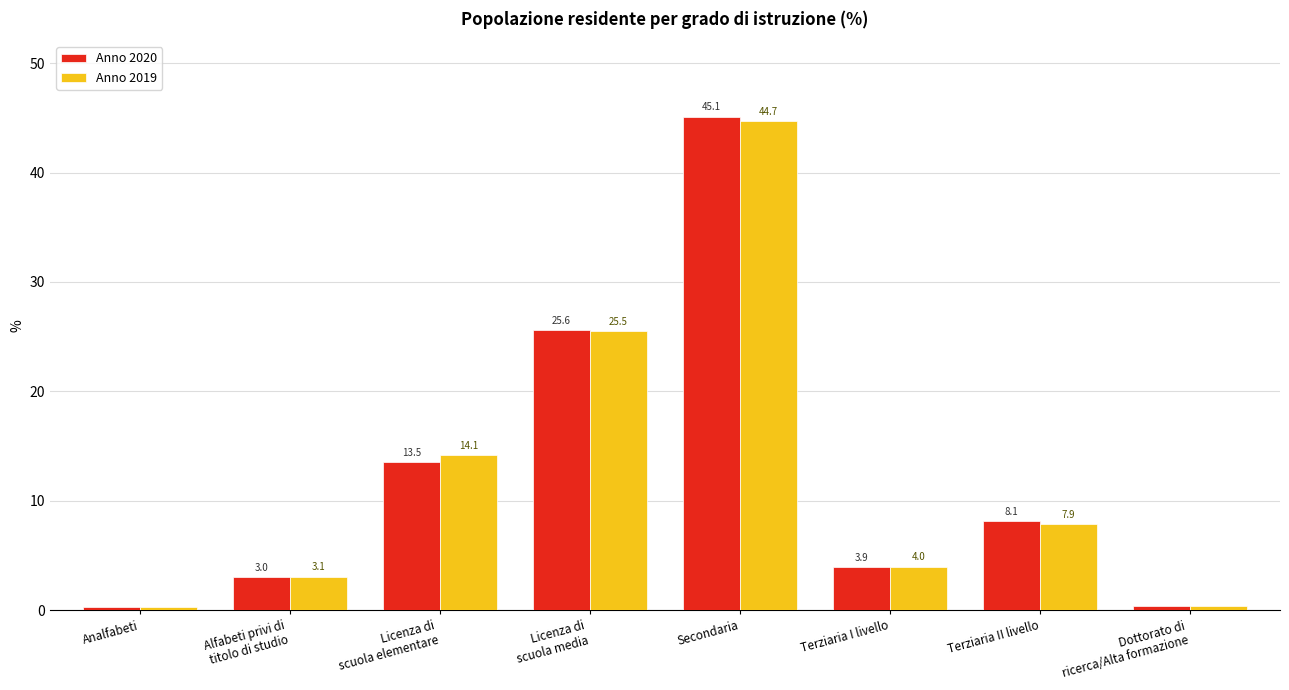

Where is Anno 2020 nearest to the value 22?

Licenza di
scuola media